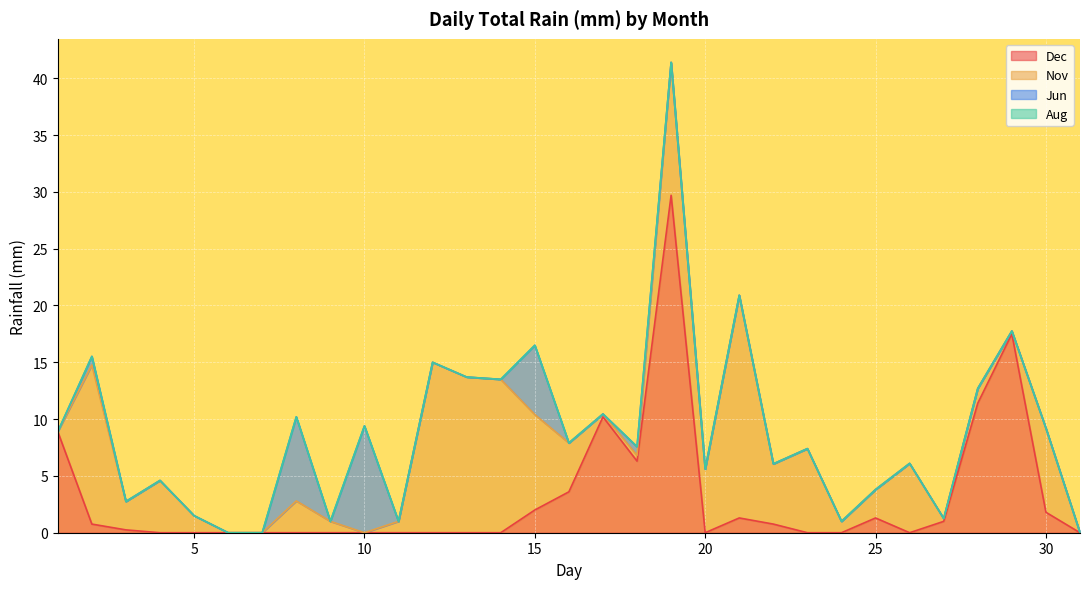

What are all the series names shown in the legend?

Dec, Nov, Jun, Aug